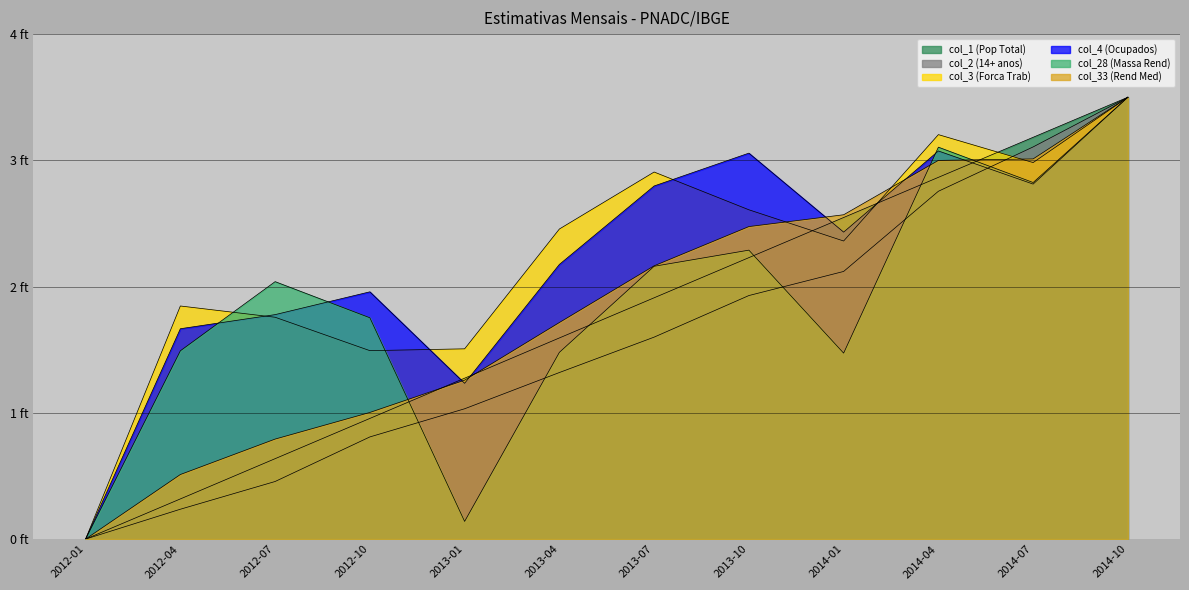

What is the difference between the second highest and minimum values in the col_3 (Forca Trab) series?

3.2